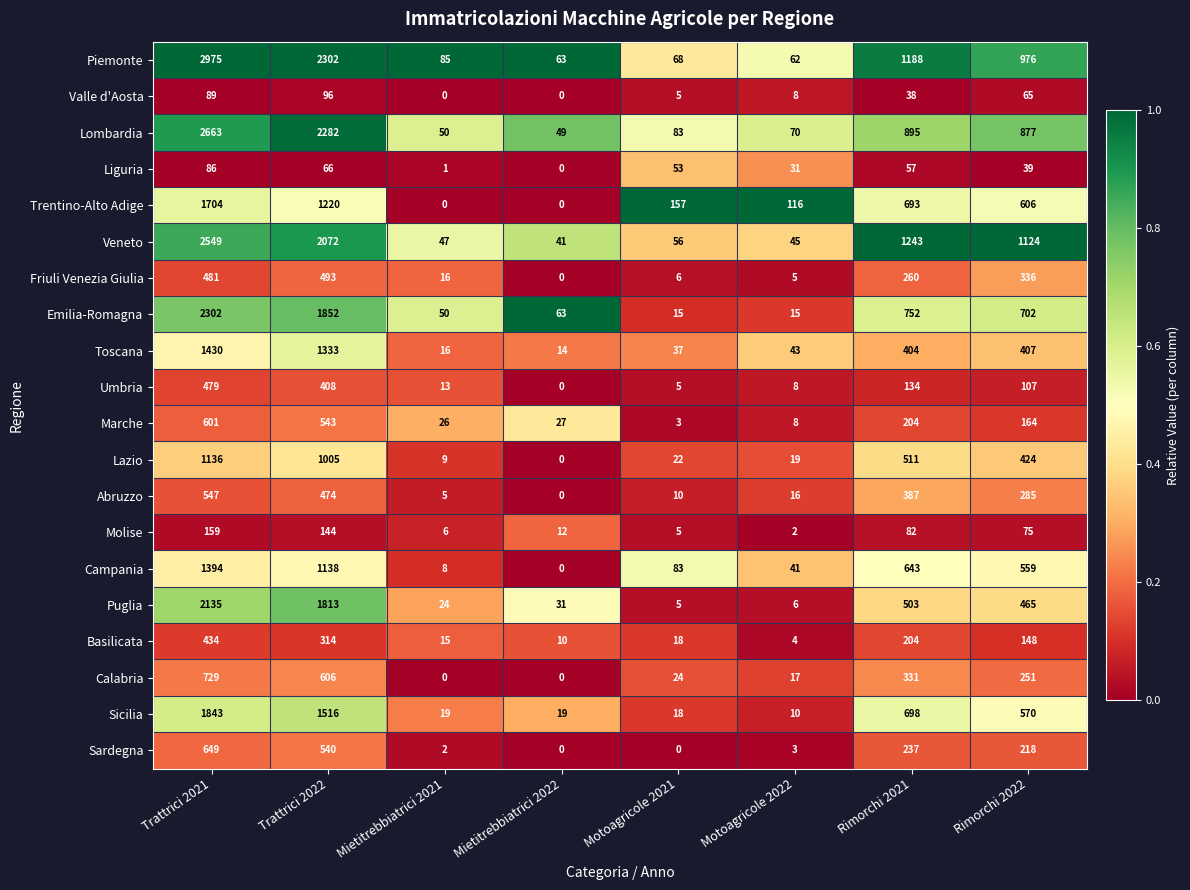

What is the difference between the Emilia-Romagna values at Mietitrebbiatrici 2021 and Mietitrebbiatrici 2022?

13